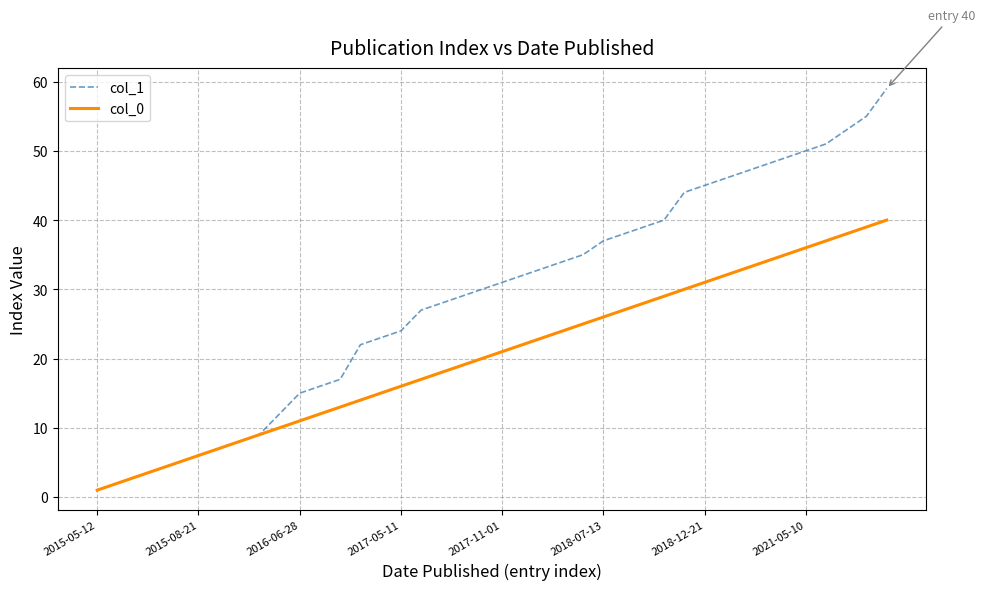

Reading left to right, what are all the values shown in this chart?

col_1: 1	2	3	4	5	6	7	8	9	12	15	16	17	22	23	24	27	28	29	30	31	32	33	34	35	37	38	39	40	44	45	46	47	48	49	50	51	53	55	59
col_0: 1	2	3	4	5	6	7	8	9	10	11	12	13	14	15	16	17	18	19	20	21	22	23	24	25	26	27	28	29	30	31	32	33	34	35	36	37	38	39	40